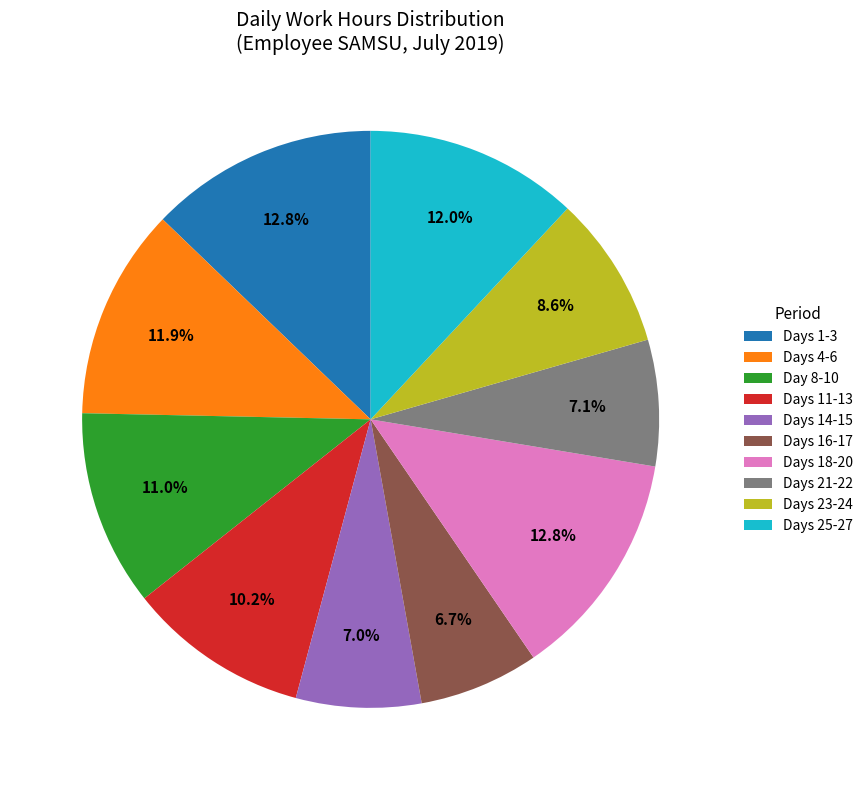

Is there any slice that represents more than half of the pie?

No